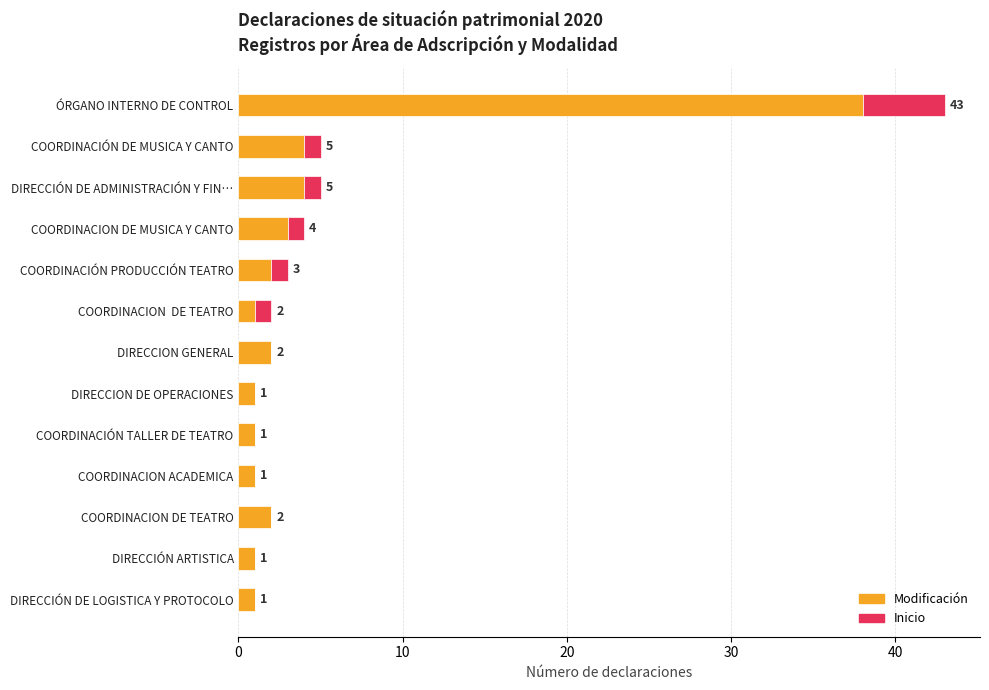

What is the sum of all Modificación values?

61